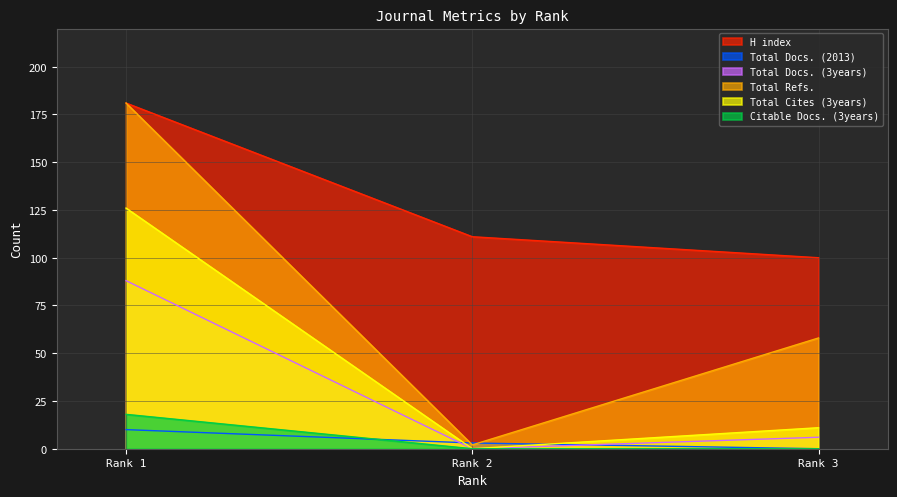

Is the value of Total Docs. (2013) at Rank 2 greater than the value of Total Cites (3years) at Rank 3?

No